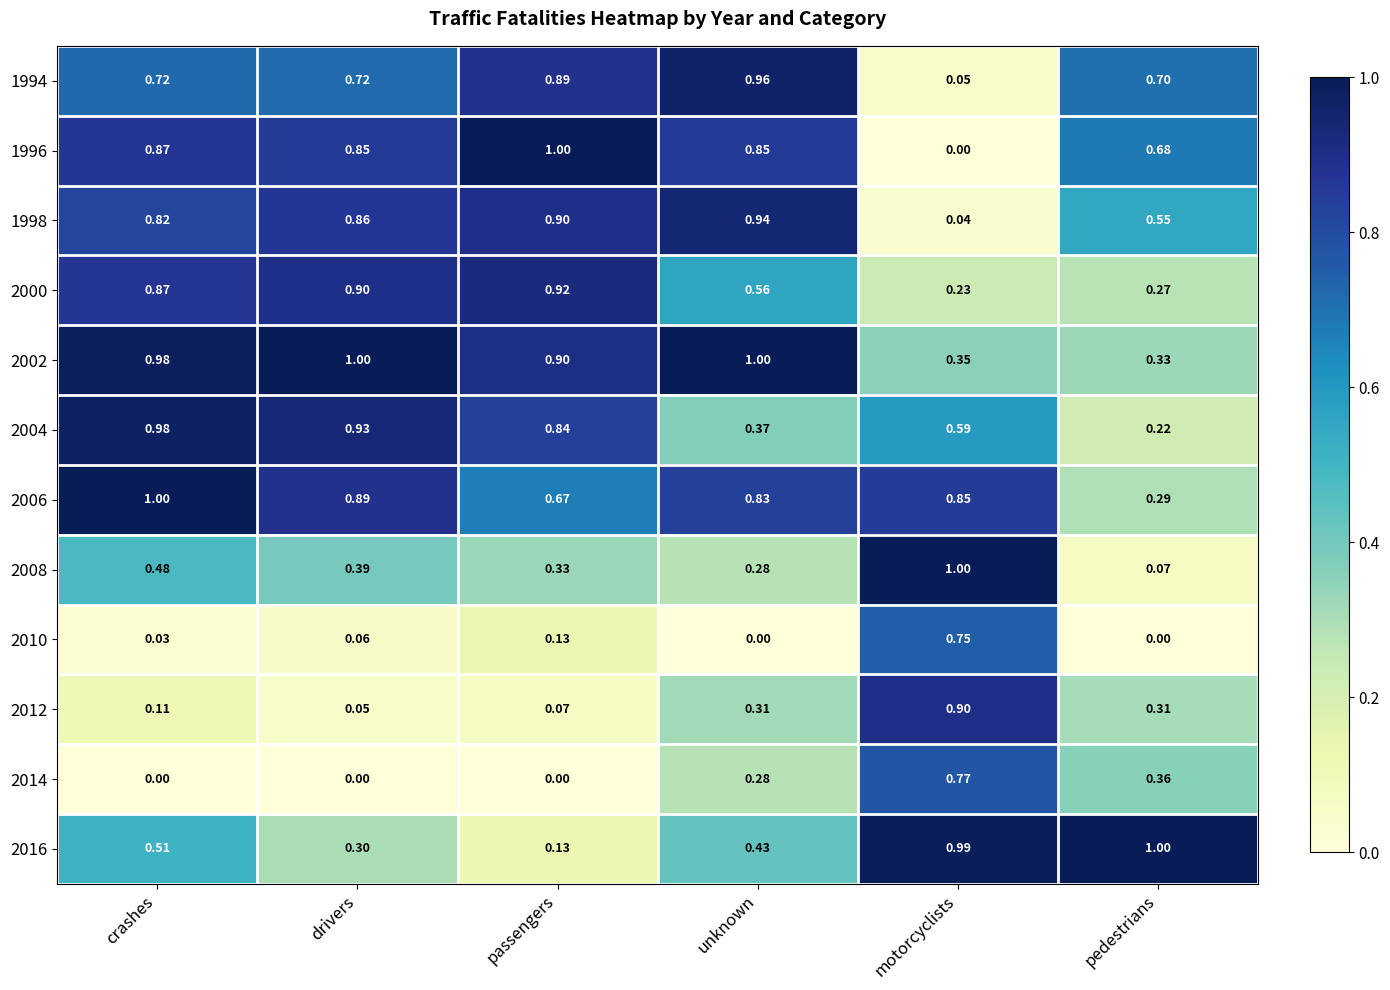

At which label does 2012 reach its minimum?

drivers